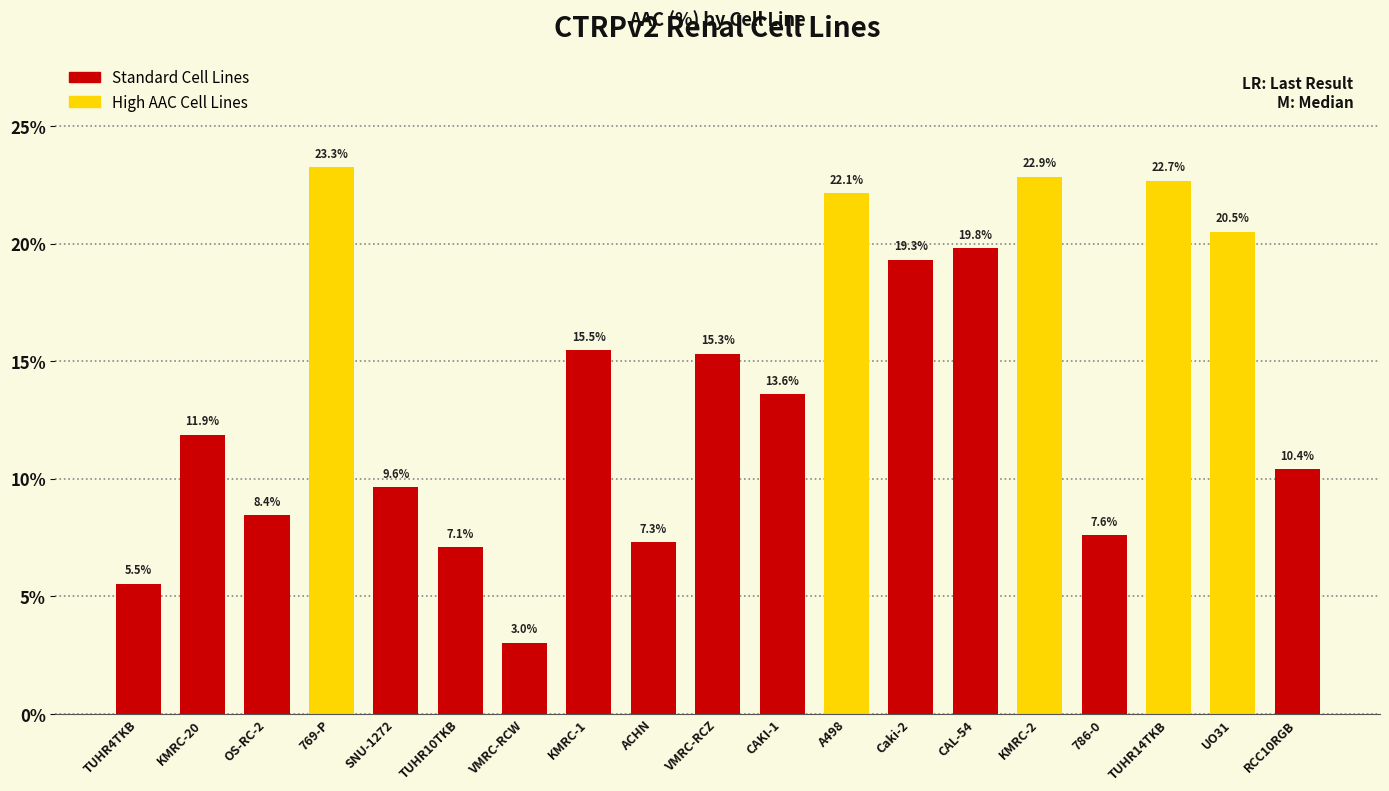

What is the average value?

14.0